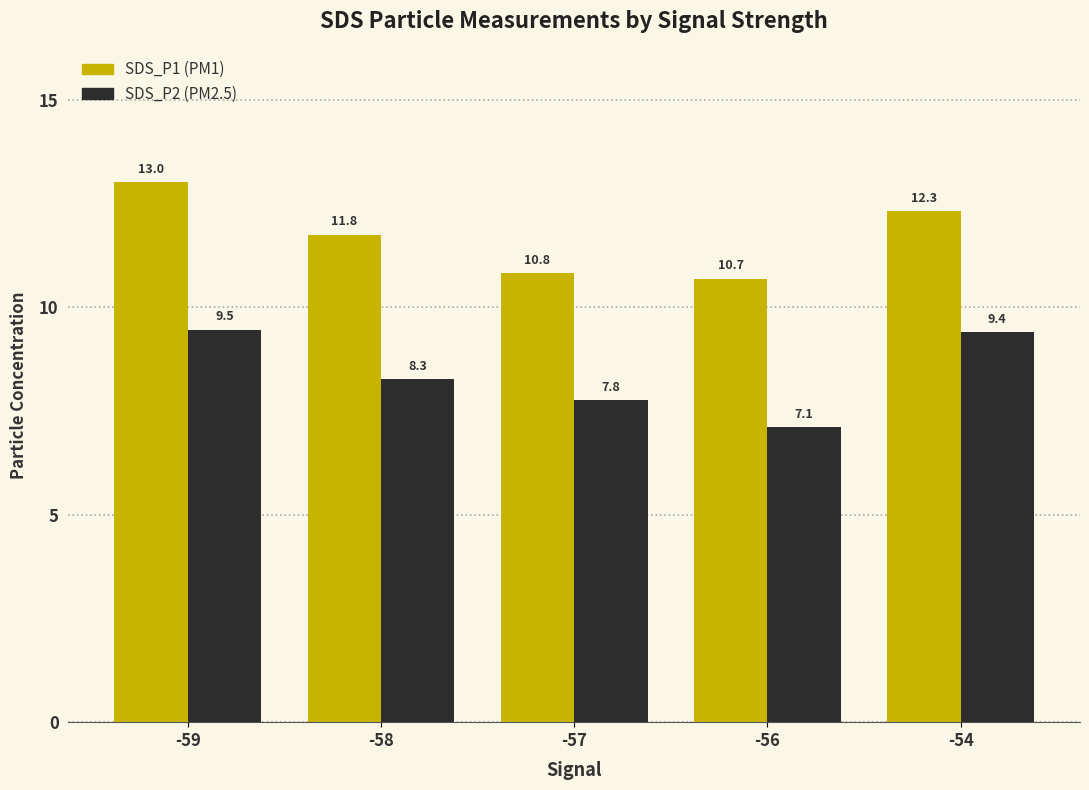

What is the spread (max minus min) of values at -56?

3.6